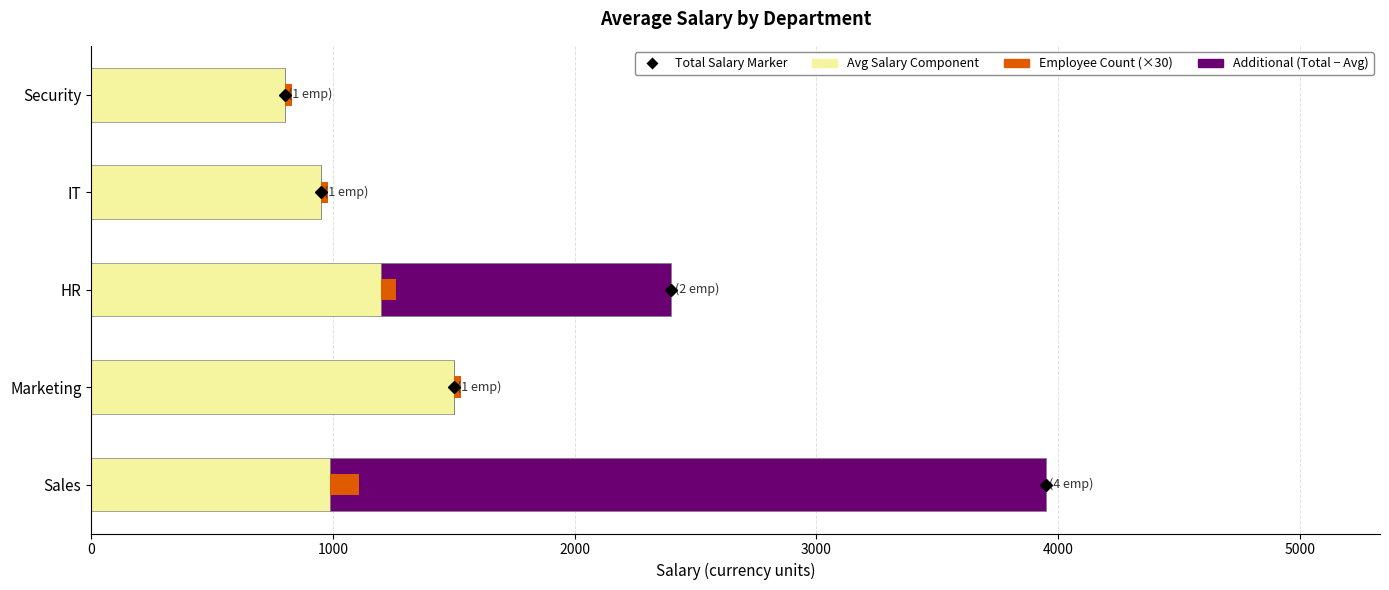

The Total above Average series shows 1513.6 at Security. True or false?

False